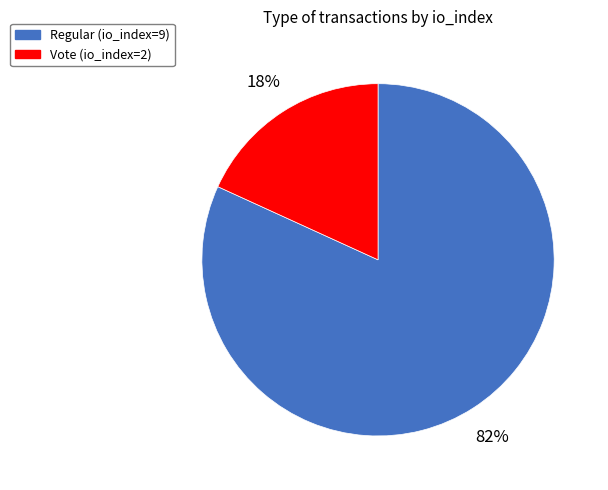

What is the largest slice in the pie chart?

Regular (io_index=9)